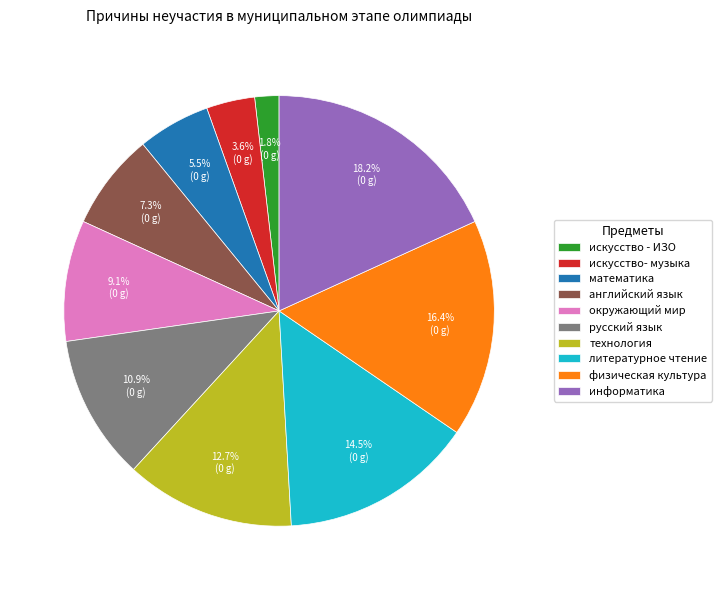

Rank the categories by value from lowest to highest.

искусство - ИЗО, искусство- музыка, математика, английский язык, окружающий мир, русский язык, технология, литературное чтение, физическая культура, информатика